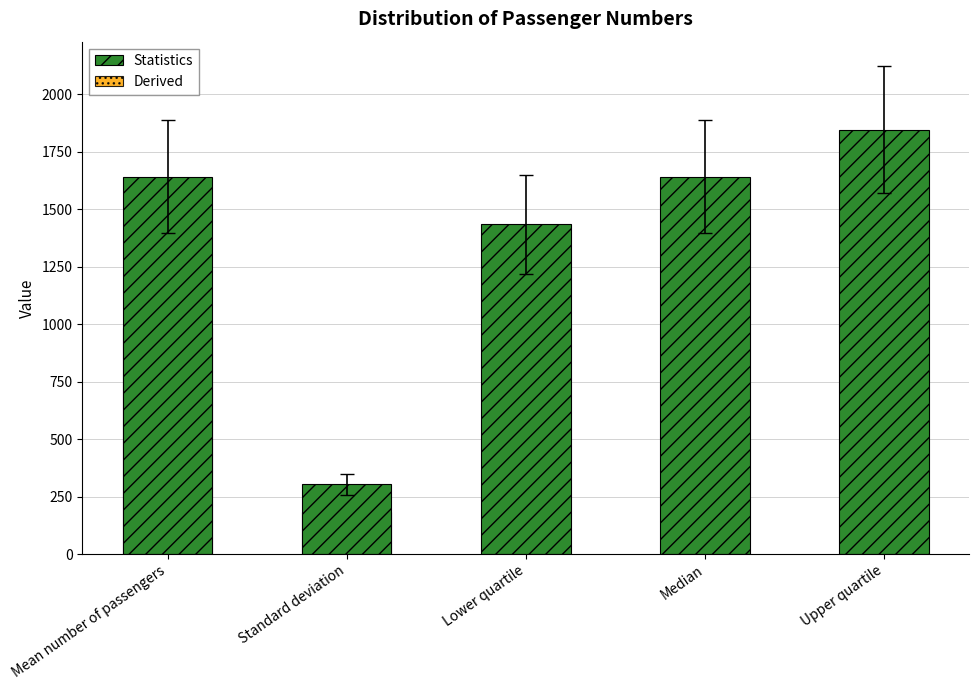

Rank the categories by value from lowest to highest.

Standard deviation, Lower quartile, Mean number of passengers, Median, Upper quartile